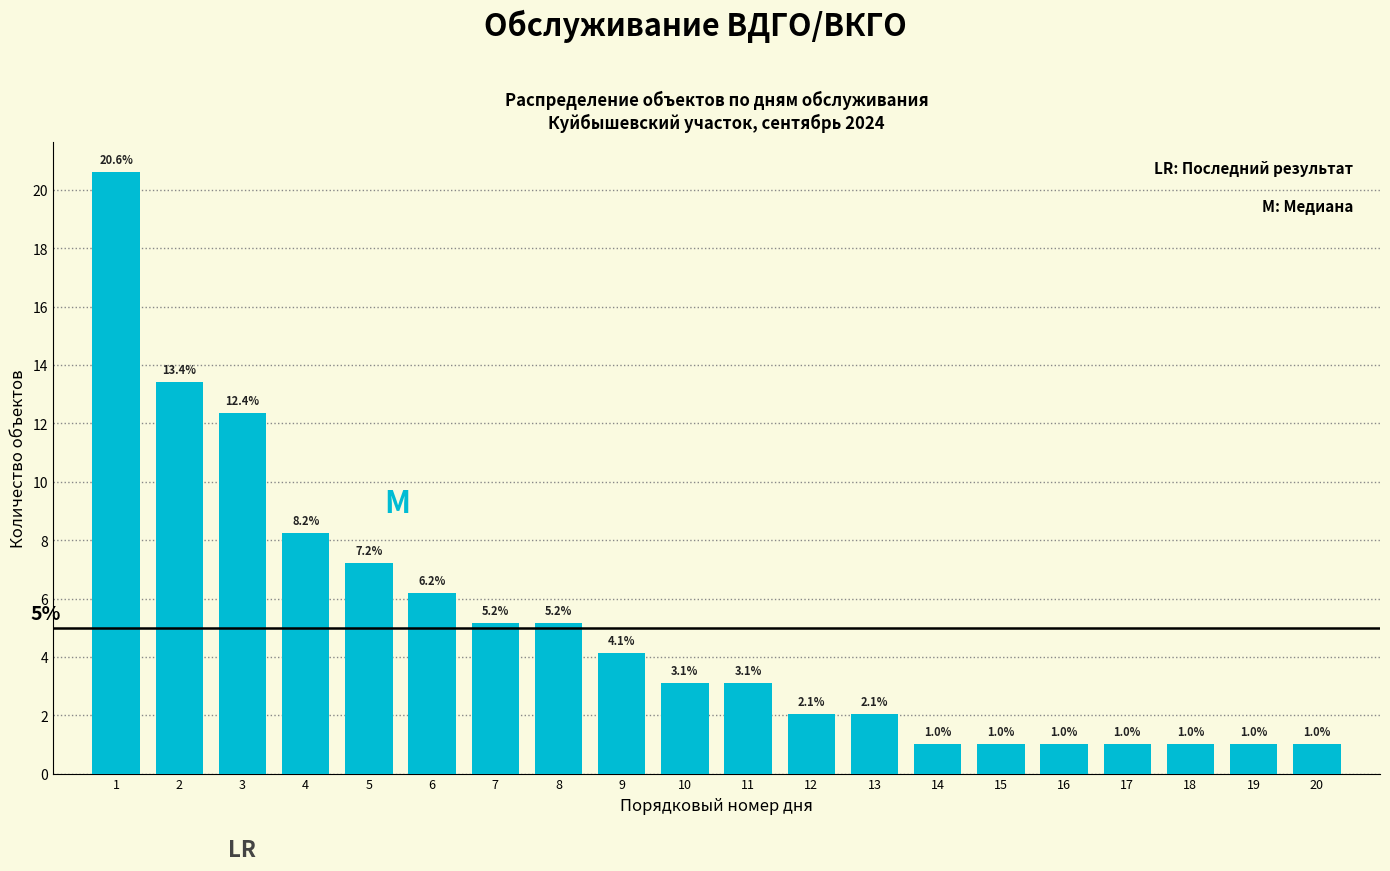

Reading left to right, list all the values displayed in this chart.

1=20.6	2=13.4	3=12.4	4=8.2	5=7.2	6=6.2	7=5.2	8=5.2	9=4.1	10=3.1	11=3.1	12=2.1	13=2.1	14=1.0	15=1.0	16=1.0	17=1.0	18=1.0	19=1.0	20=1.0